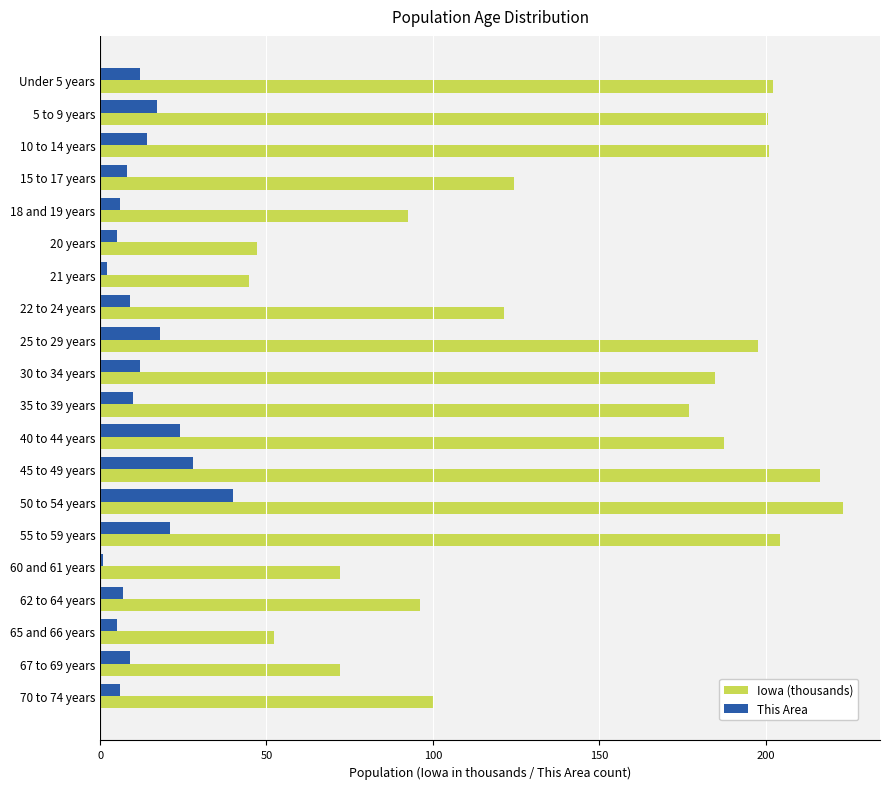

What is the difference between the maximum and minimum values in the Iowa (thousands) series?

178.5